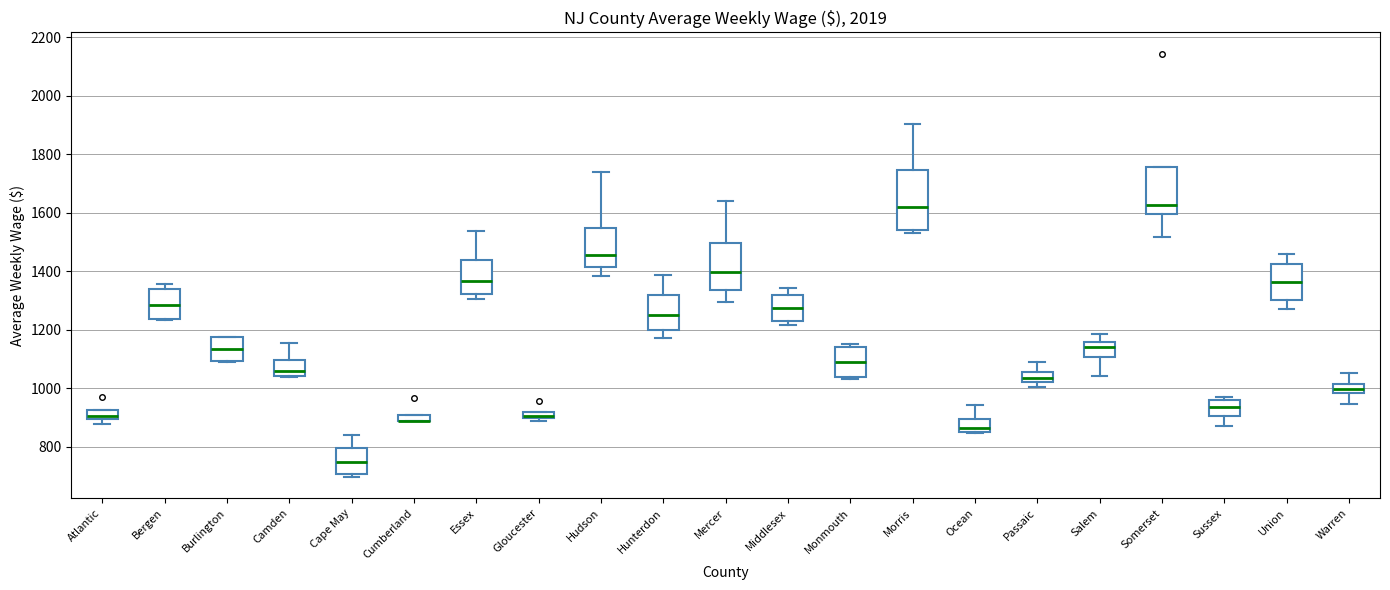

Where does the lower whisker of the box for Hunterdon end on the y-axis? The values are not printed on the chart, so give them approximately, as read against the axis.

1180